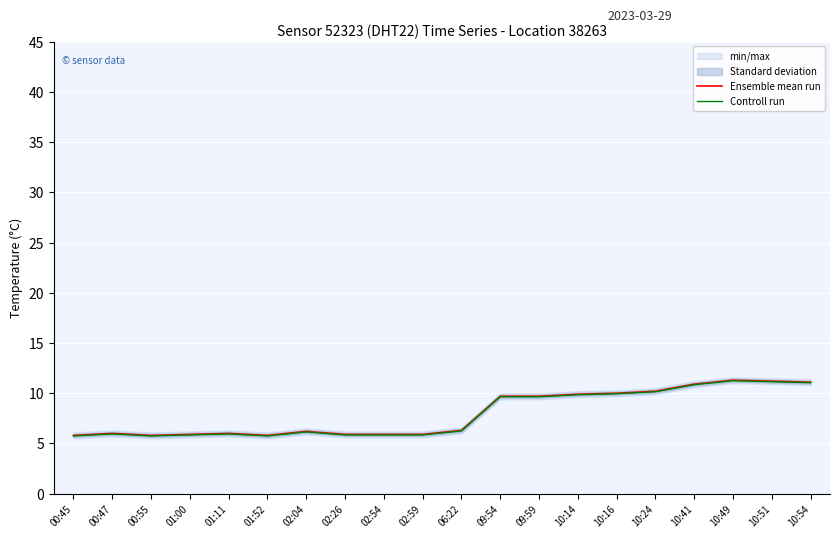

The value of Ensemble mean run at 09:54 is 9.7. True or false?

True